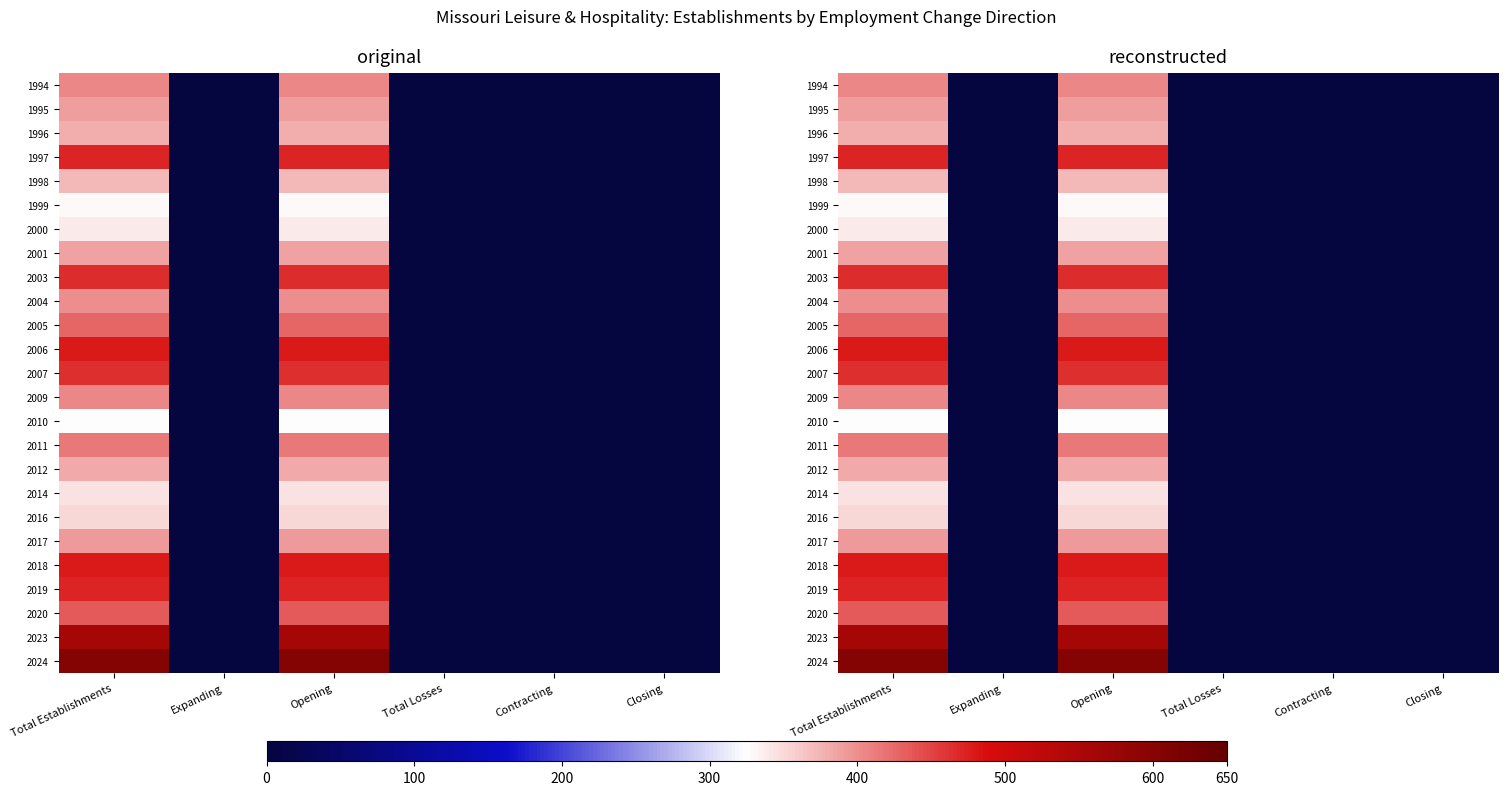

Rank the series at Opening from highest to lowest value.

2024, 2023, 2006, 2018, 2019, 1997, 2003, 2007, 2020, 2005, 2011, 1994, 2009, 2004, 2017, 1995, 2001, 2012, 1996, 1998, 2016, 2014, 2000, 1999, 2010